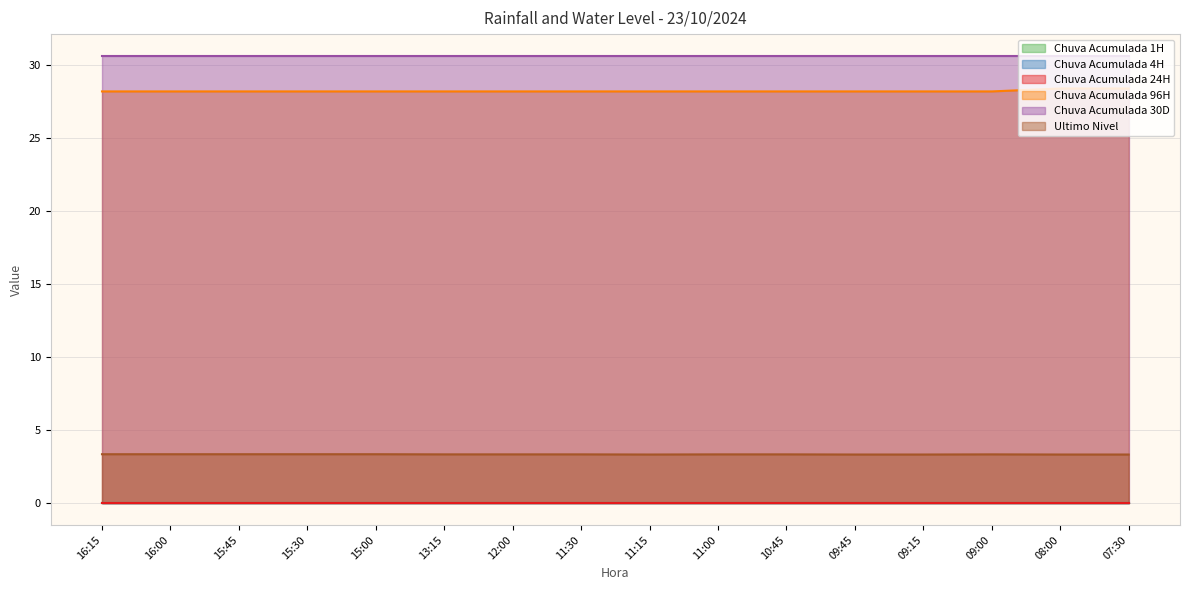

Rank the series at 07:30 from lowest to highest value.

Chuva Acumulada 1H, Chuva Acumulada 4H, Chuva Acumulada 24H, Ultimo Nivel, Chuva Acumulada 96H, Chuva Acumulada 30D